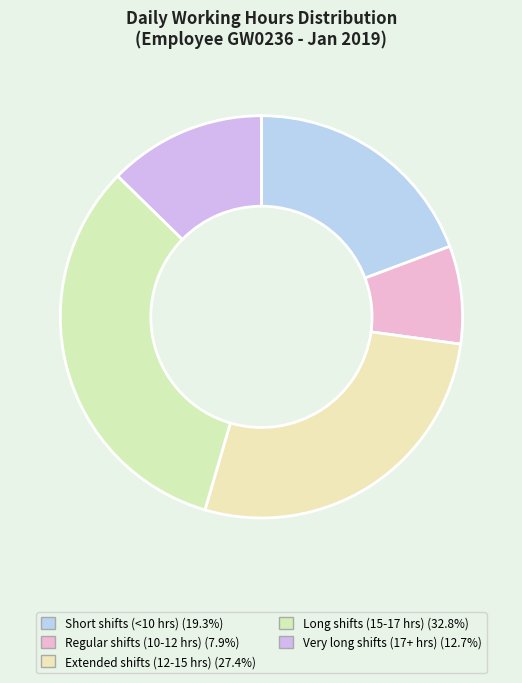

How many segments does this pie chart have?

5